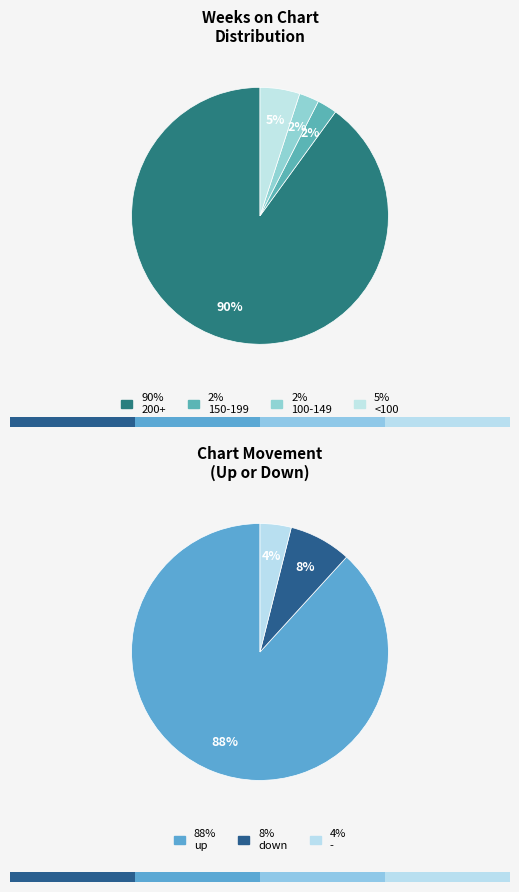

Does any single category account for the majority?

Yes